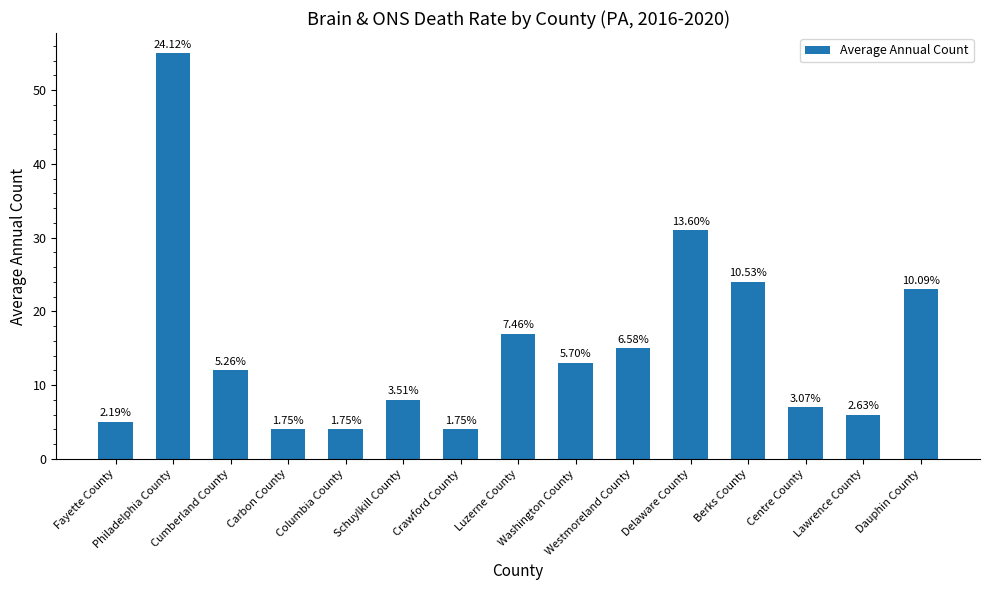

How many bars are there in total?

15